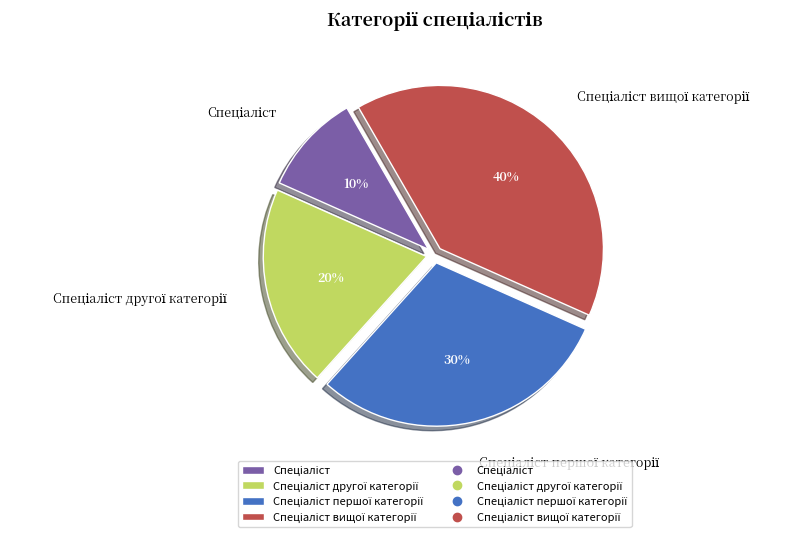

Does any single category account for the majority?

No